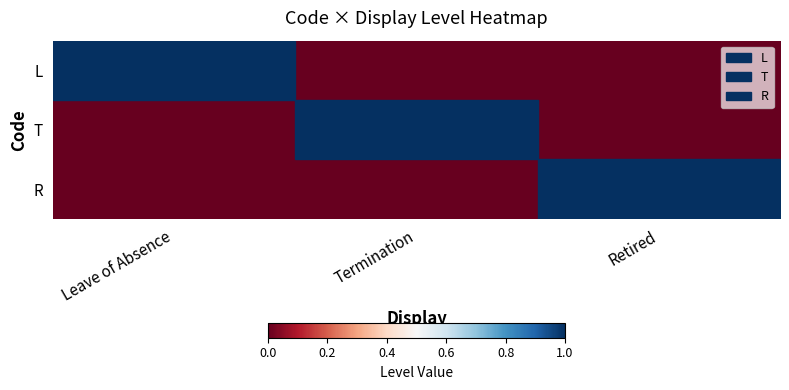

Reading left to right, transcribe all the data shown in this chart.

L: Leave of Absence=1	Termination=0	Retired=0
T: Leave of Absence=0	Termination=1	Retired=0
R: Leave of Absence=0	Termination=0	Retired=1